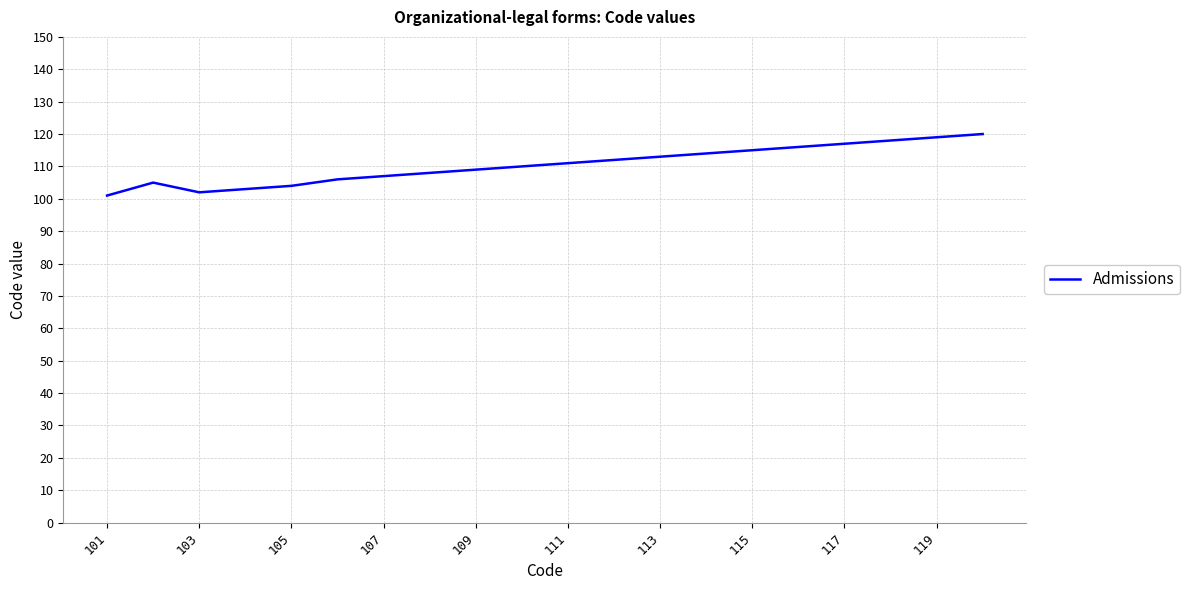

Count the number of data series in this chart.

1